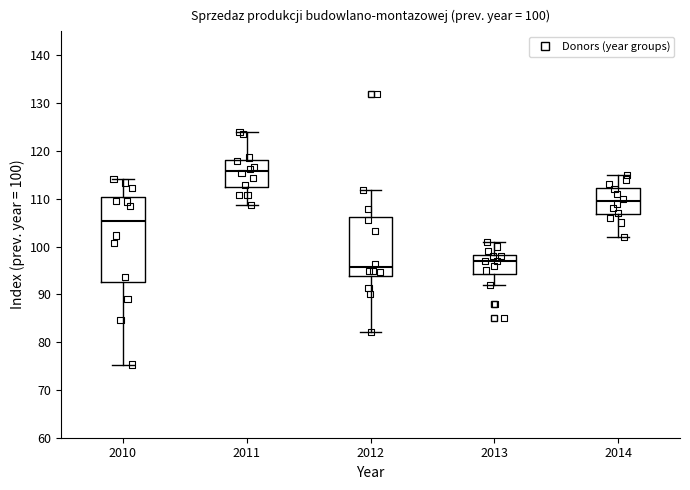

Which box has the highest median line?

2011